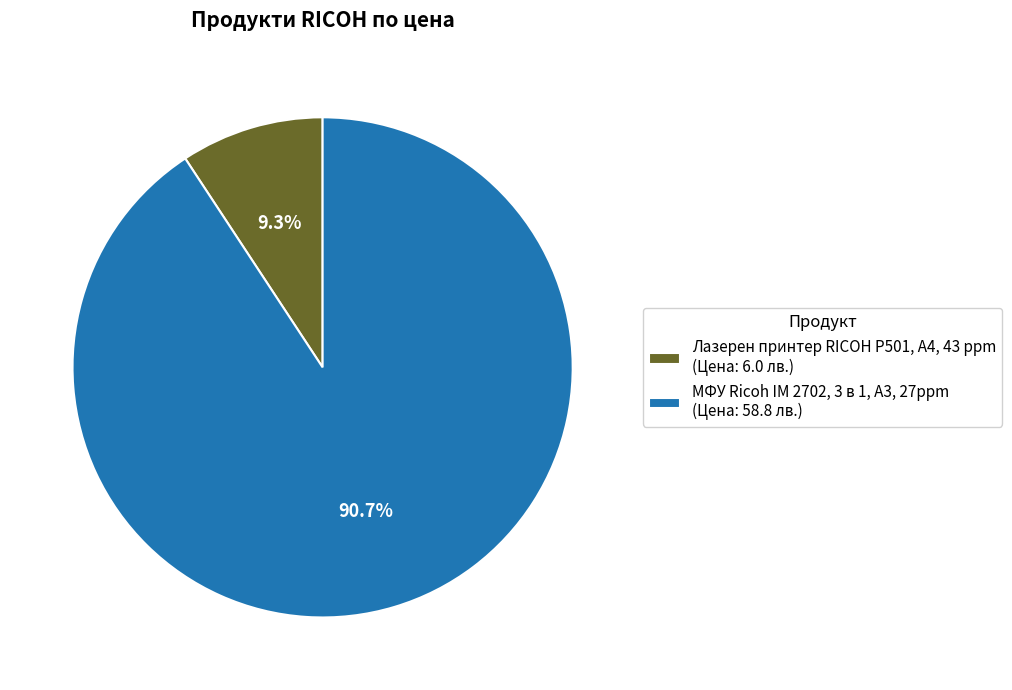

Count the number of slices in the pie.

2